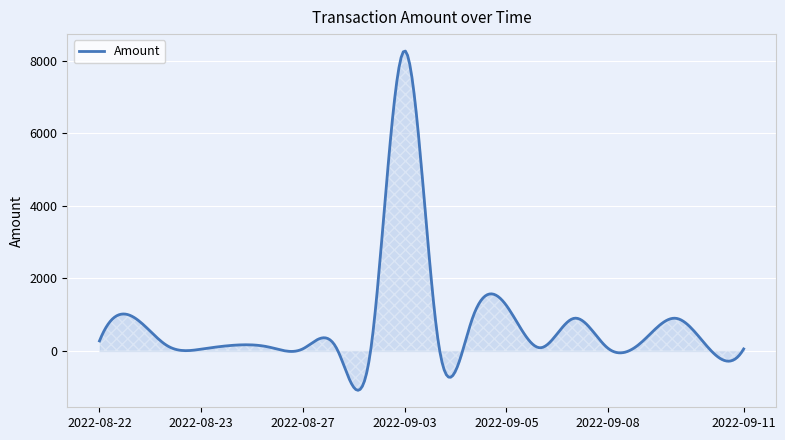

What is the smallest value displayed?

-1087.5